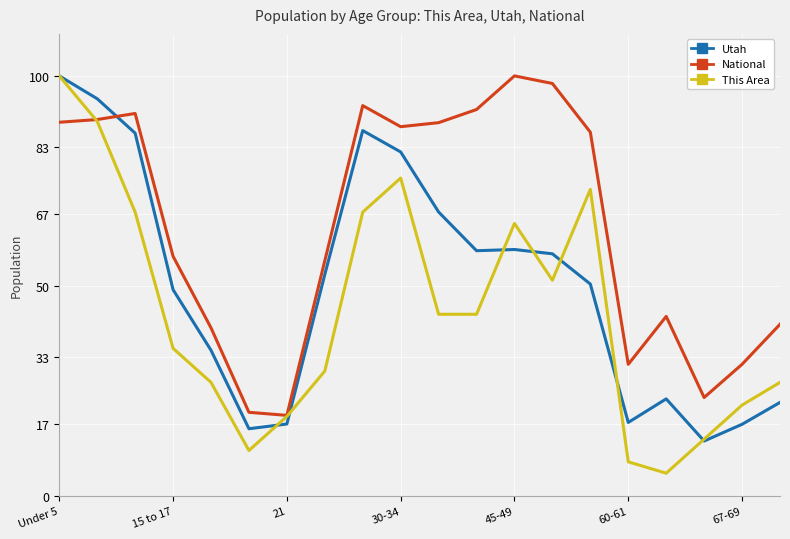

Which series has the largest total across all categories?

National